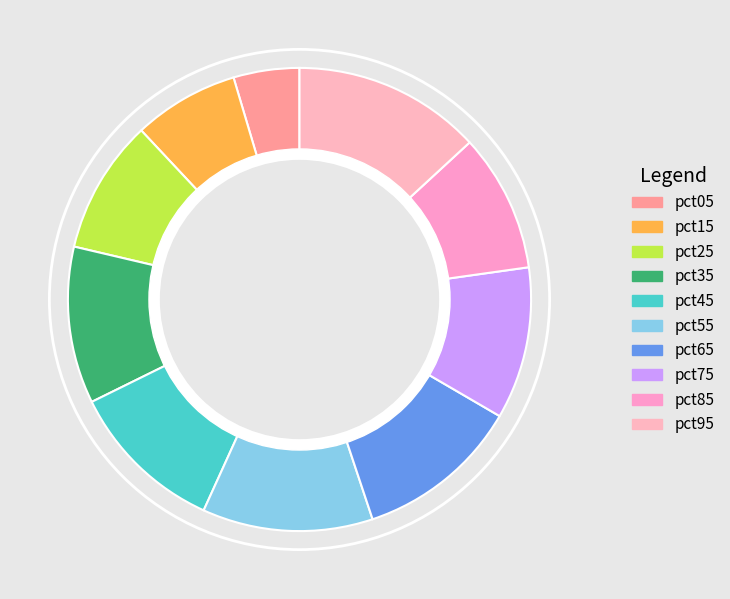

Which has a higher value, pct25 or pct45?

pct45